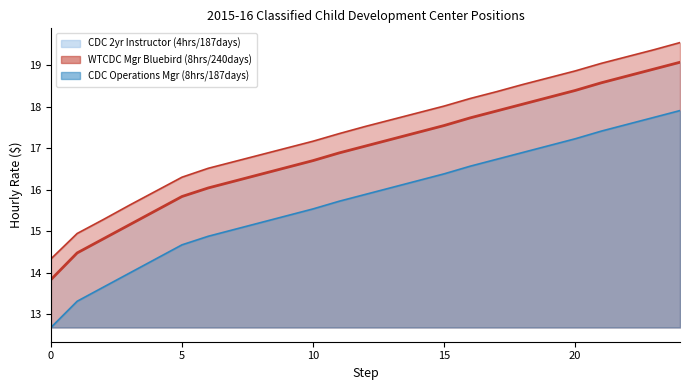

The value of CDC 2yr Instructor (4hrs/187days) (line) at 9 is 23.9. True or false?

False